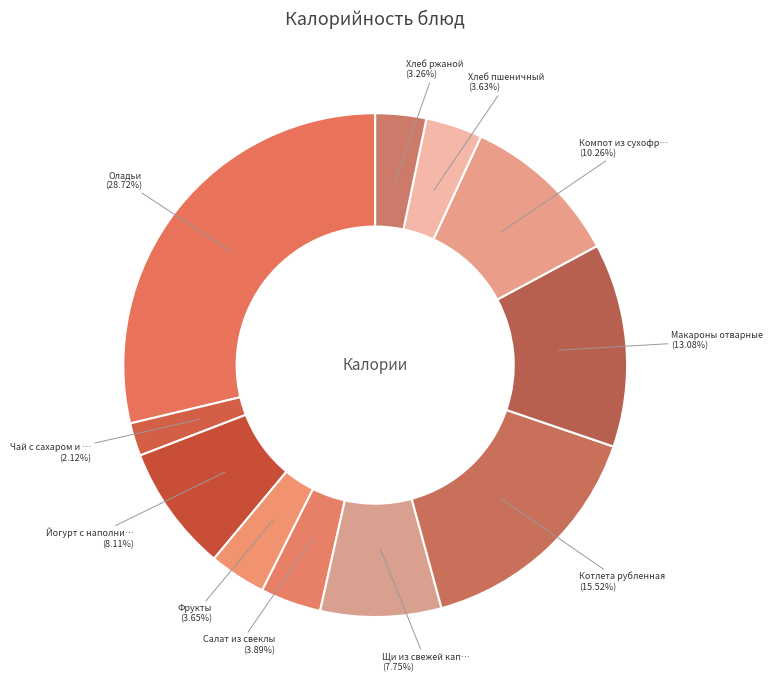

Which slice is the smallest?

Чай с сахаром и лимоном